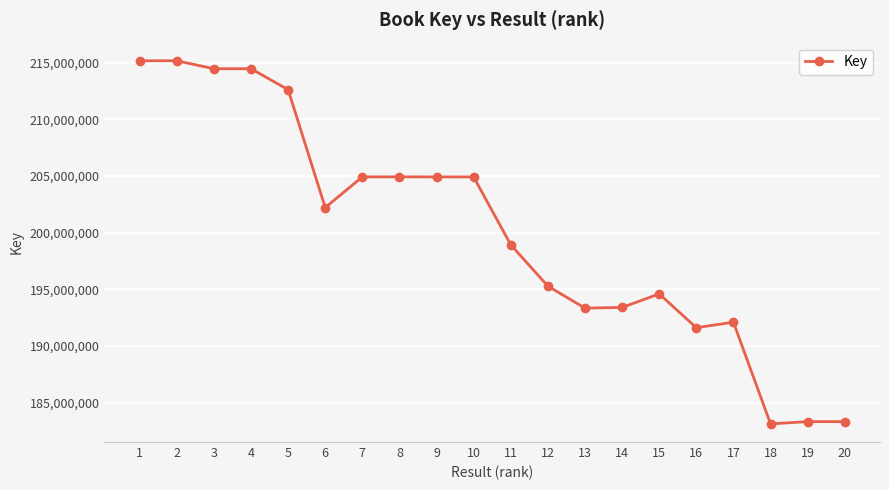

How many data points are less than 202220826?

10